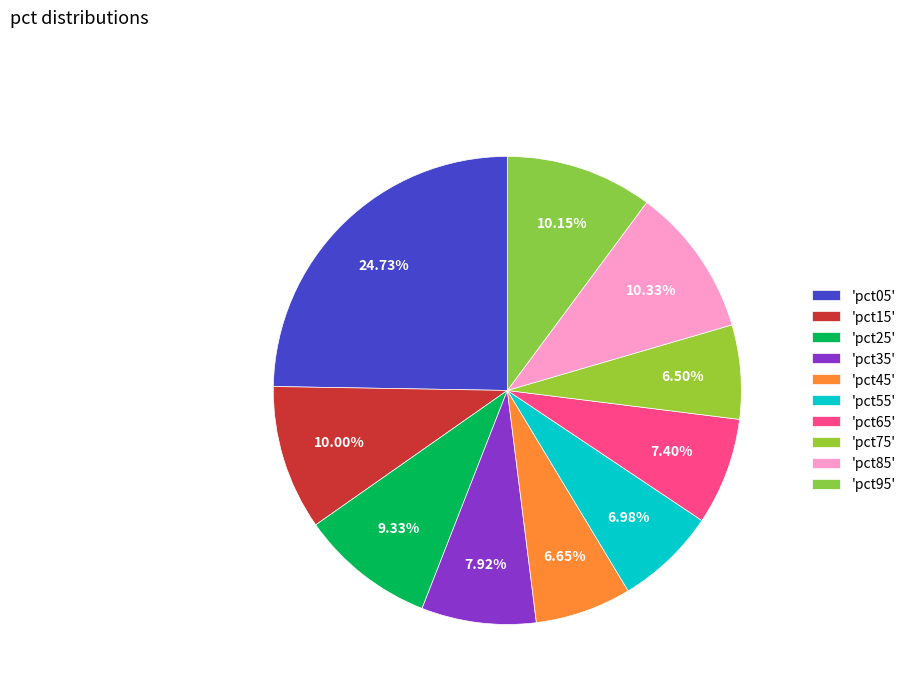

To the nearest percent, what is the difference between the largest and smallest slice percentages?

18%